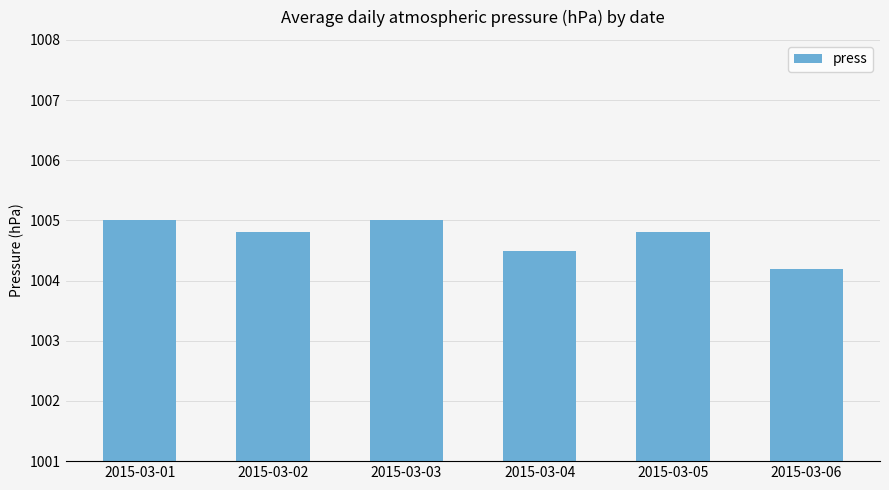

What is the sum of the values at 2015-03-06 and 2015-03-01?

2009.2